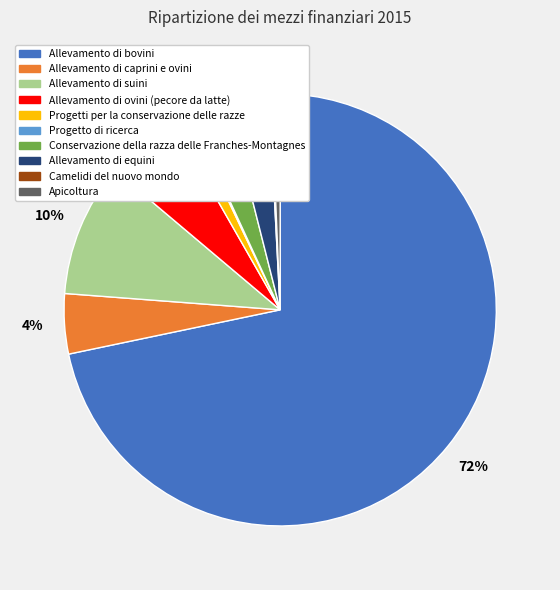

Is the sum of Allevamento di bovini and Allevamento di equini greater than half?

Yes